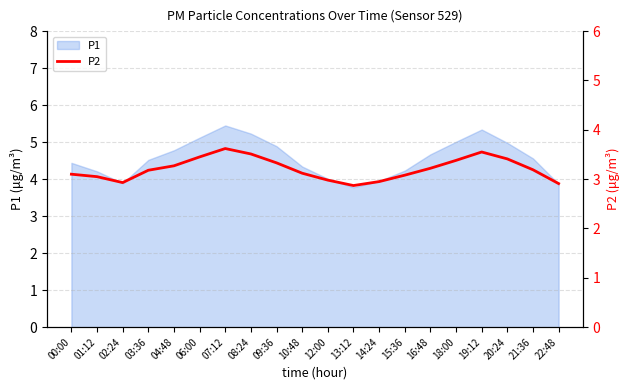

The value of P1 at 09:36 is 2.9. True or false?

False